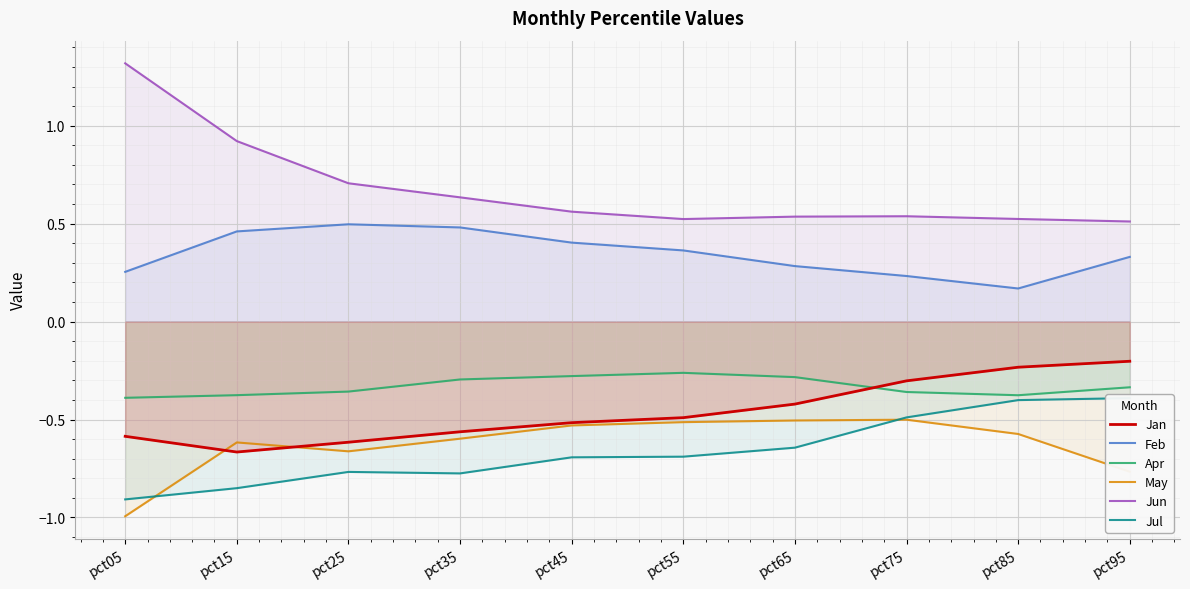

True or false: Jun has a value of 1.7 at pct05.

False